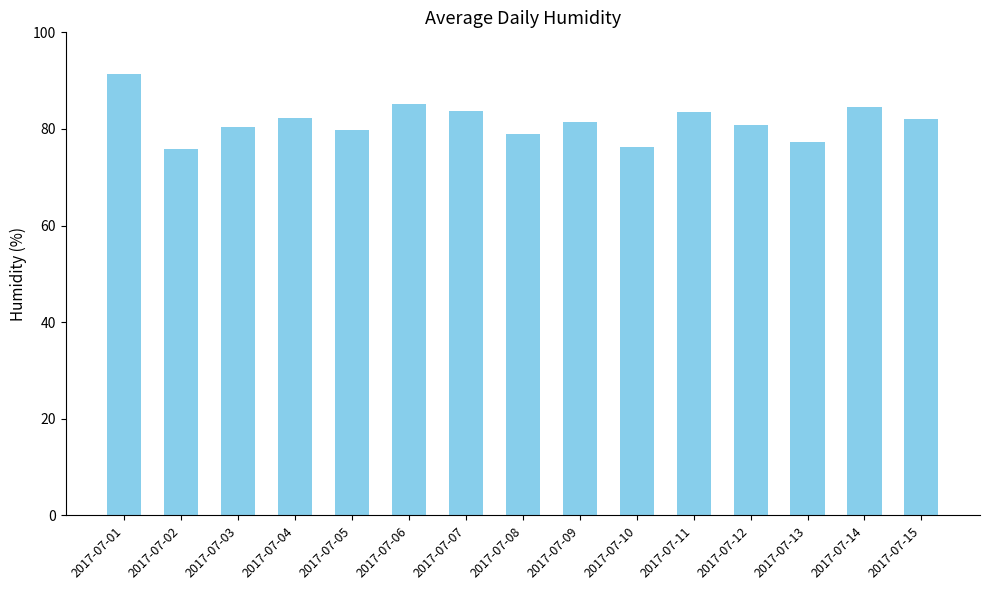

At which category does the chart reach its peak across all series?

2017-07-01